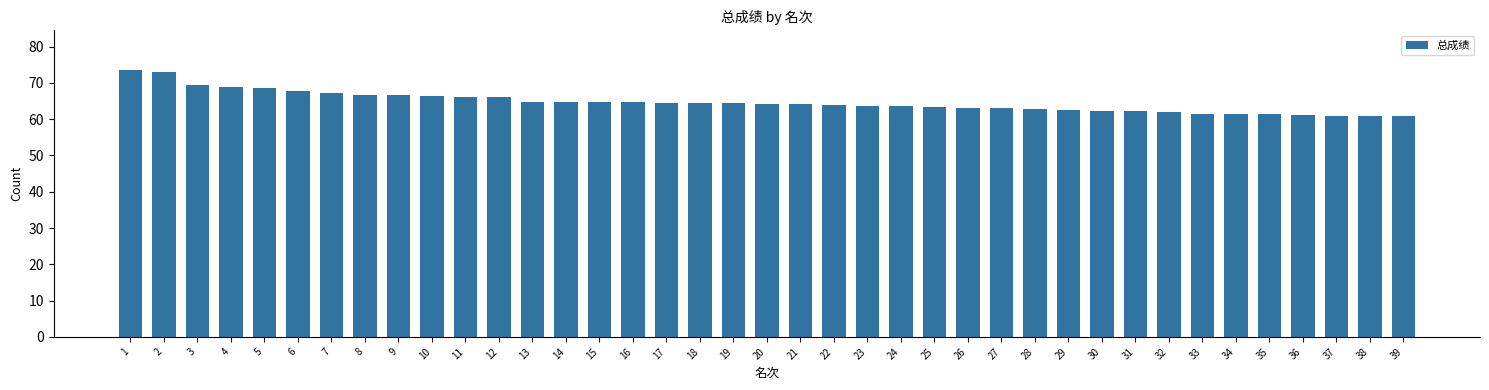

What is the difference between the second highest and minimum values?

12.2